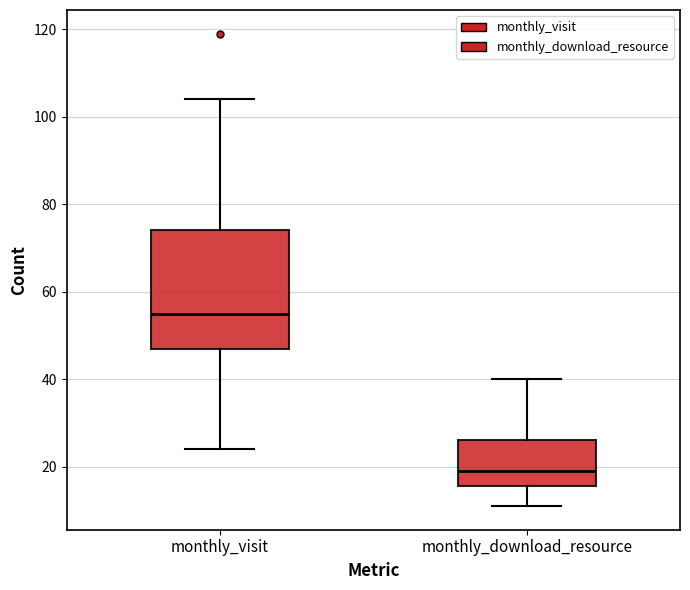

Reading left to right, transcribe this box plot: for each box, give where its median line is, the range the box spans, and where its two whiskers end, as read against the y-axis. The values are not printed on the chart, so give them approximately, as read against the axis.

monthly_visit: median 56, box 48 to 74, whiskers 24 to 104
monthly_download_resource: median 20, box 16 to 26, whiskers 12 to 40